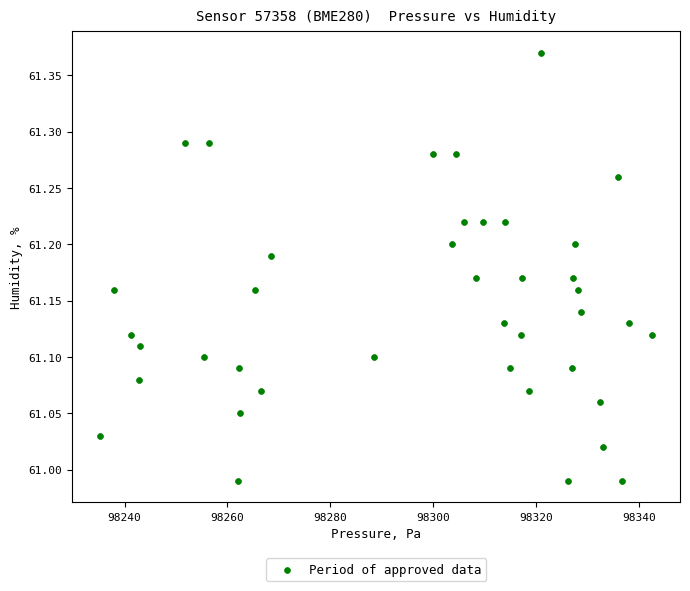

What is the range of X values (max minus min)?

107.5